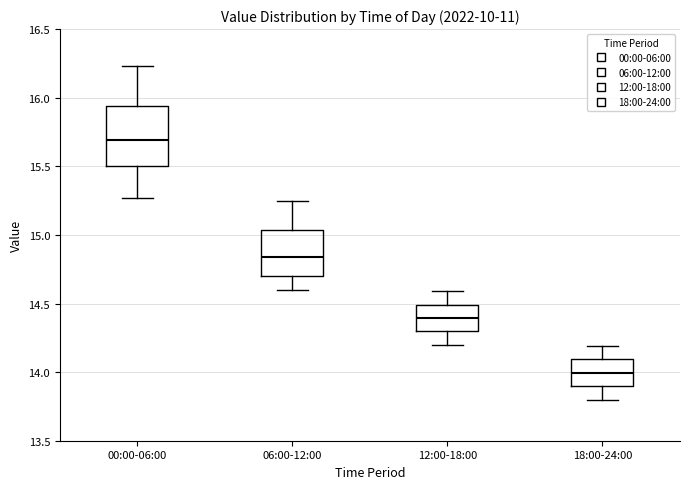

Reading left to right, transcribe this box plot: for each box, give where its median line is, the range the box spans, and where its two whiskers end, as read against the y-axis. The values are not printed on the chart, so give them approximately, as read against the axis.

00:00-06:00: median 15.70, box 15.50 to 15.95, whiskers 15.25 to 16.25
06:00-12:00: median 14.85, box 14.70 to 15.05, whiskers 14.60 to 15.25
12:00-18:00: median 14.40, box 14.30 to 14.50, whiskers 14.20 to 14.60
18:00-24:00: median 14.00, box 13.90 to 14.10, whiskers 13.80 to 14.20